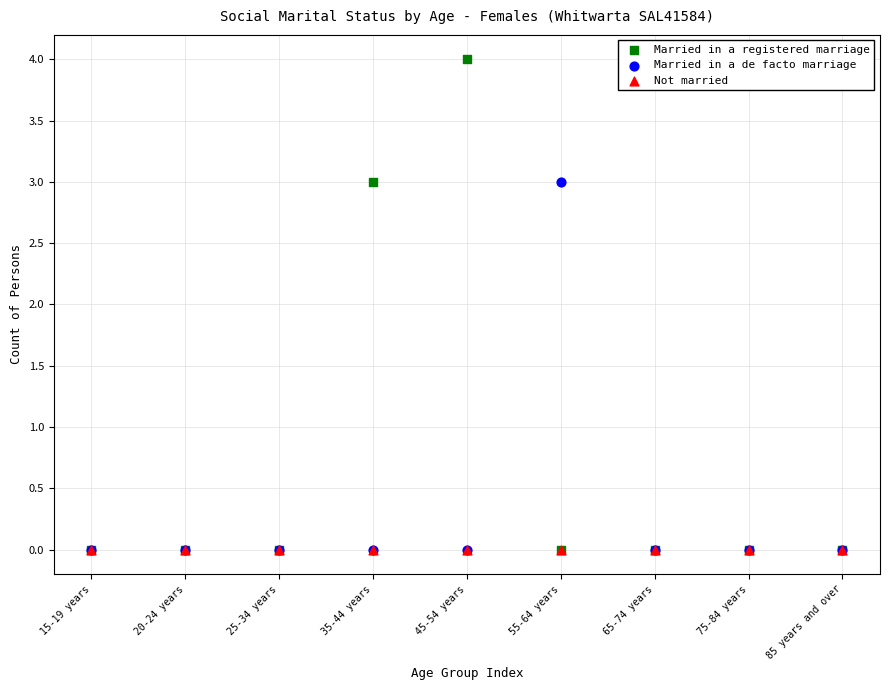

What are all the series names shown in the legend?

Married in a registered marriage, Married in a de facto marriage, Not married